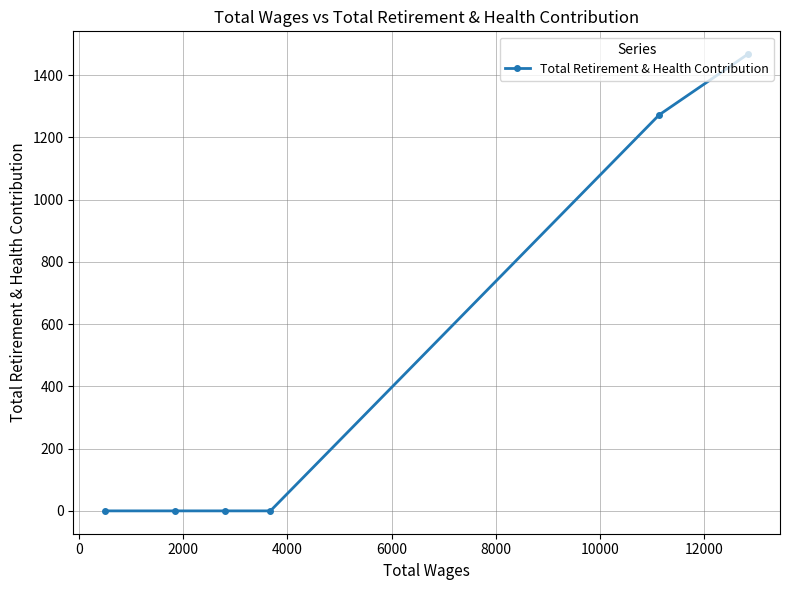

What is the average value?

456